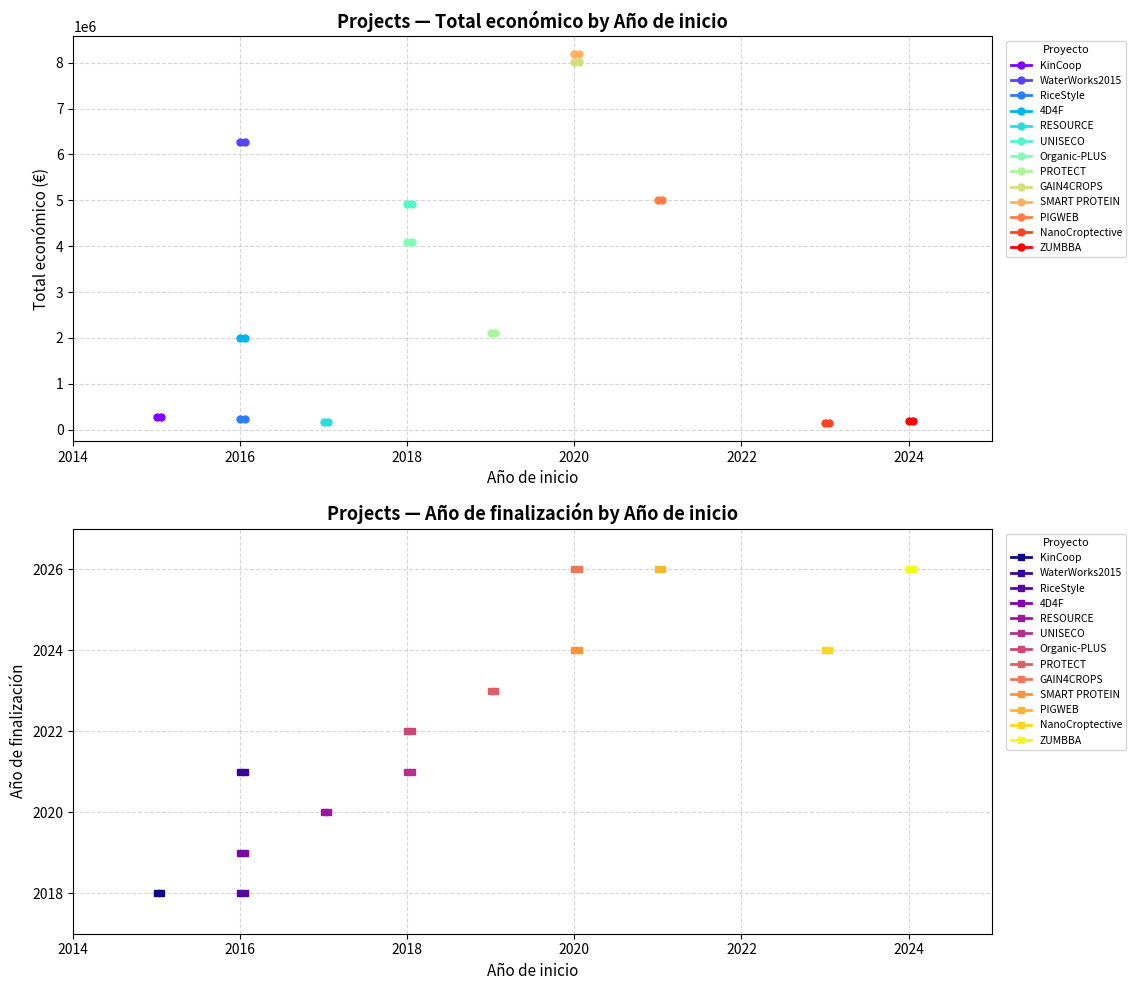

What is the difference between the maximum and minimum values in the Año de finalización series?

8